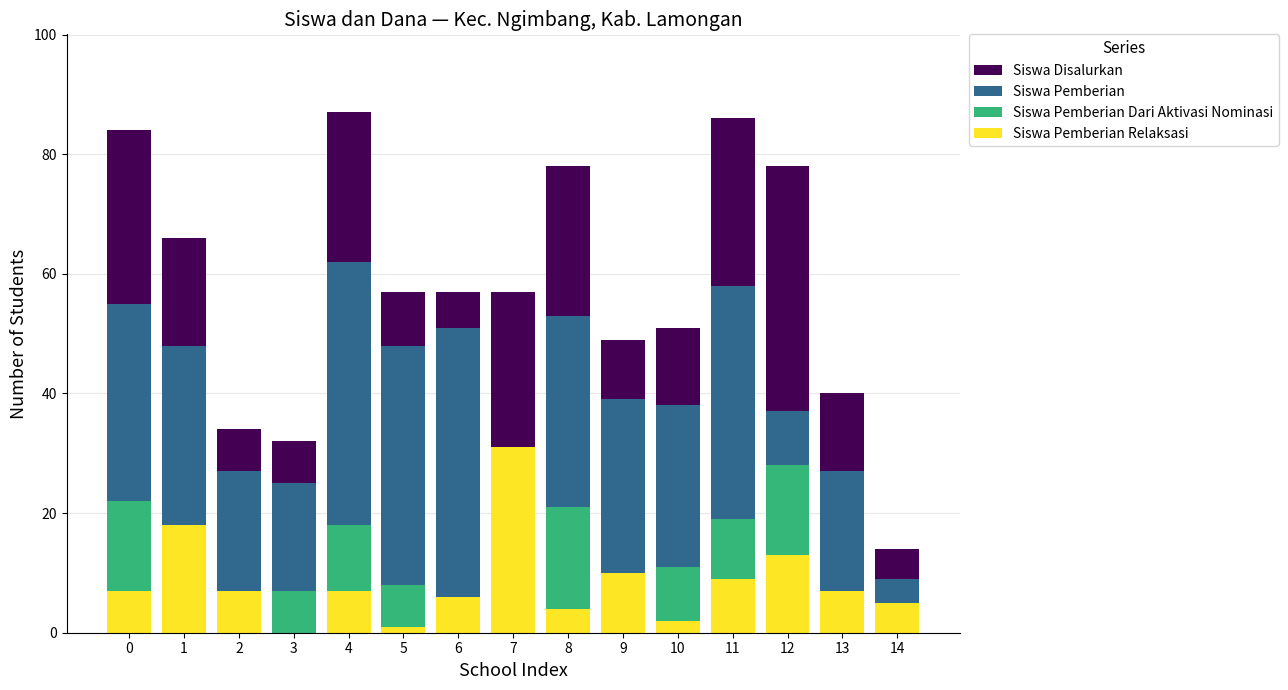

Which series changed the most between 0 and 14?

Siswa Disalurkan